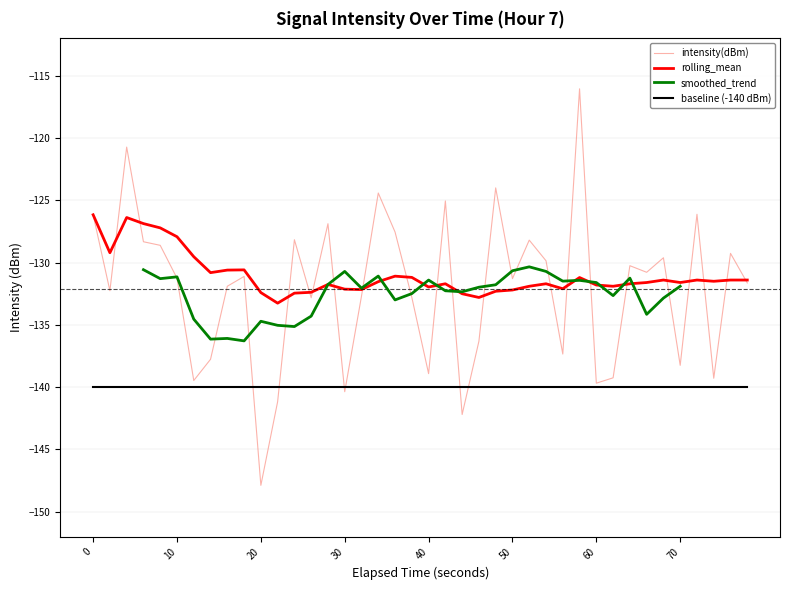

What is the maximum value for baseline (-140 dBm)?

-140.0